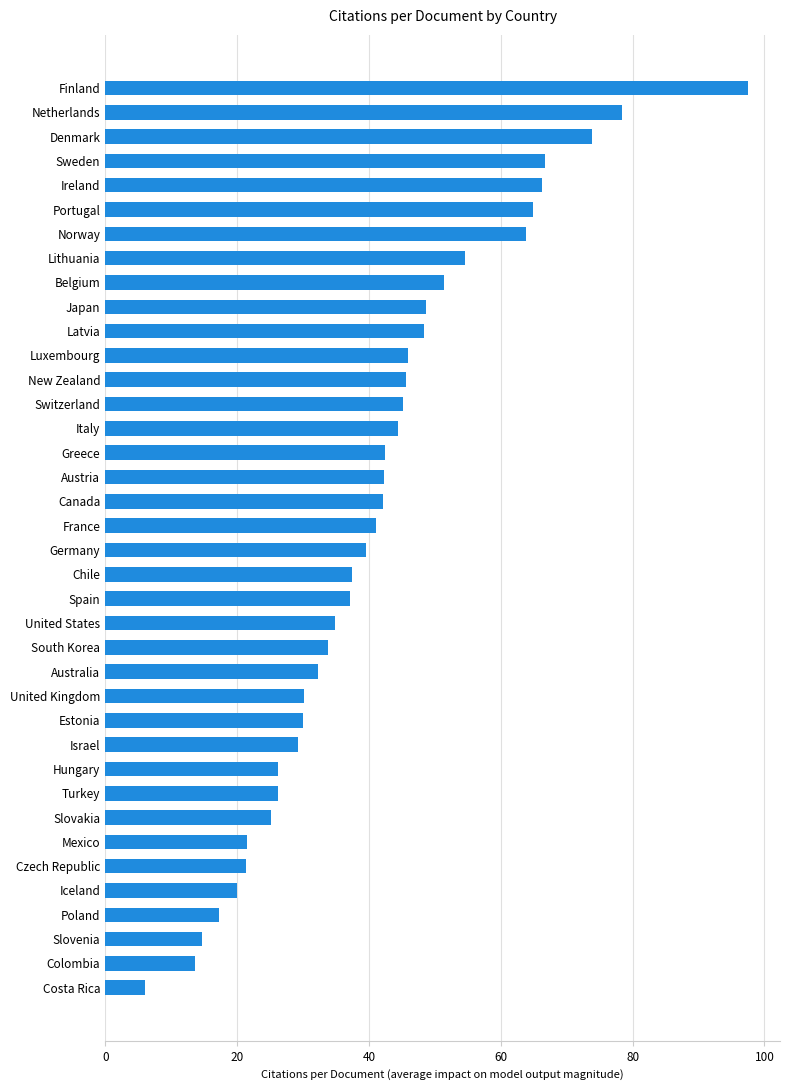

What is the approximate value at Slovakia?

25.1